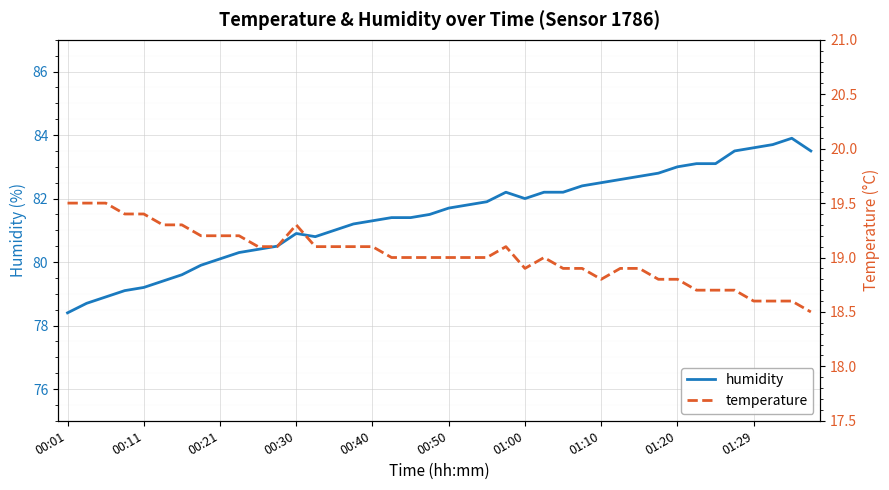

What is the highest value of the humidity series?

83.9